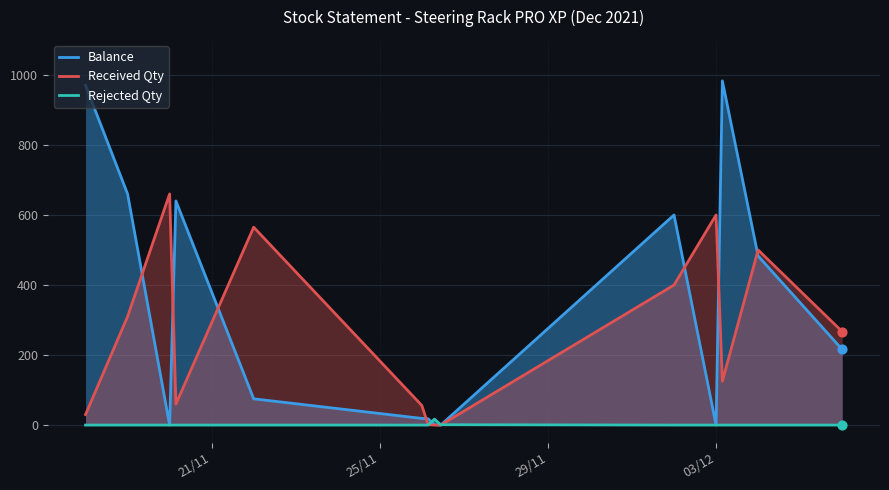

At how many categories does at least one series exceed 97?

10